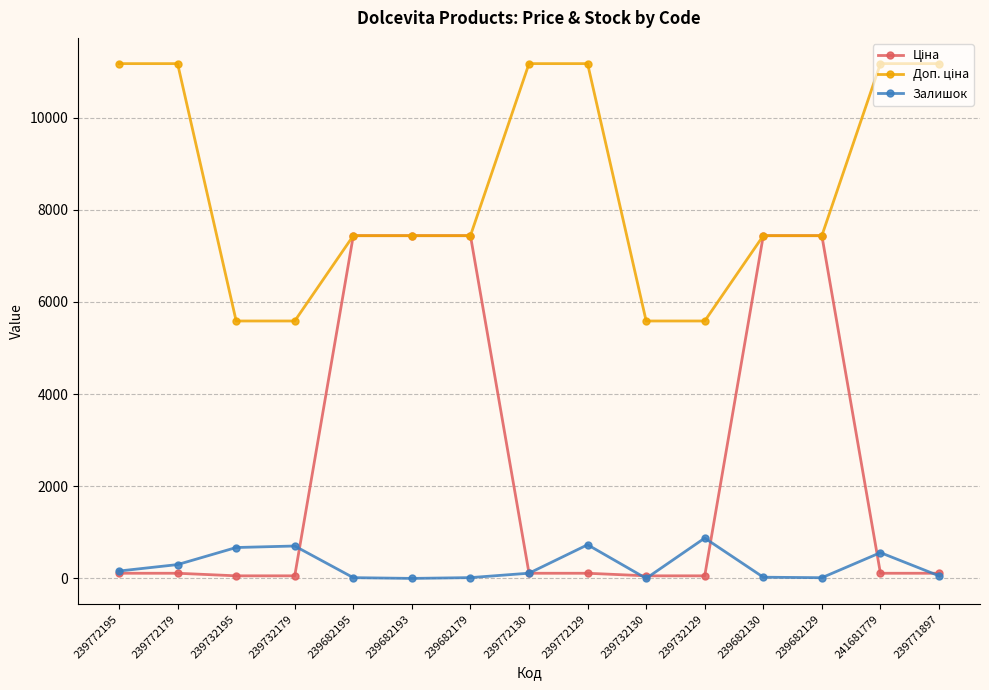

What is the label of the 11th point from the left?

239732129